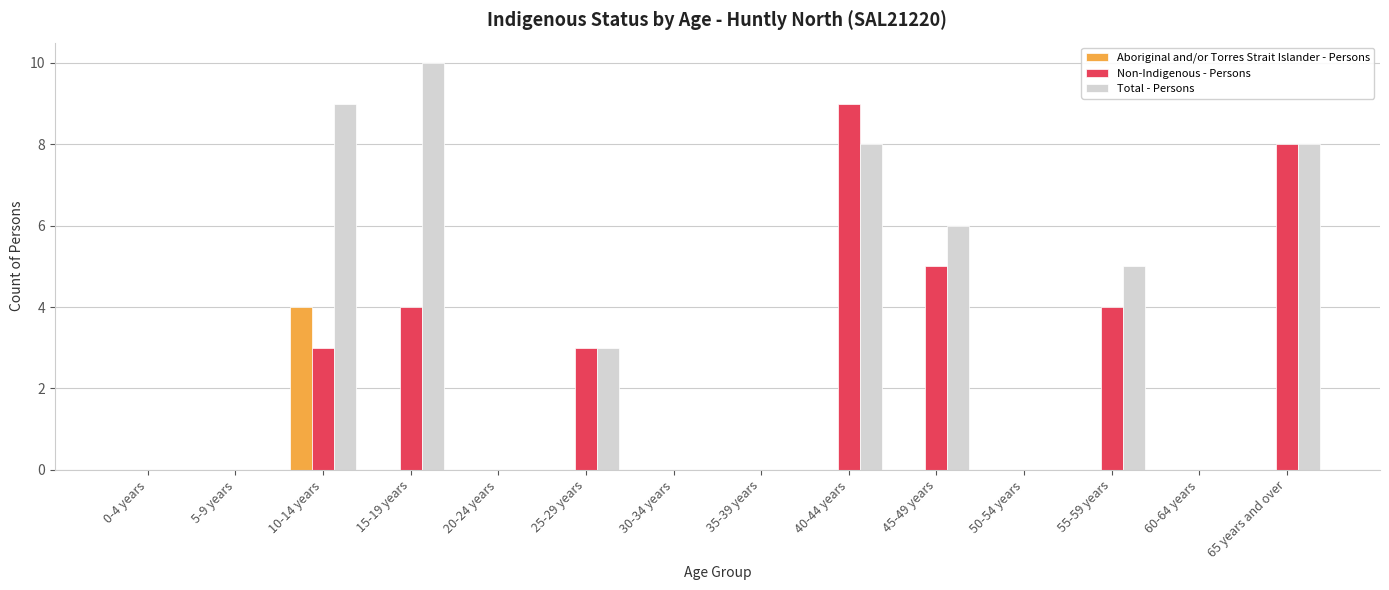

How many distinct data groups are displayed?

3